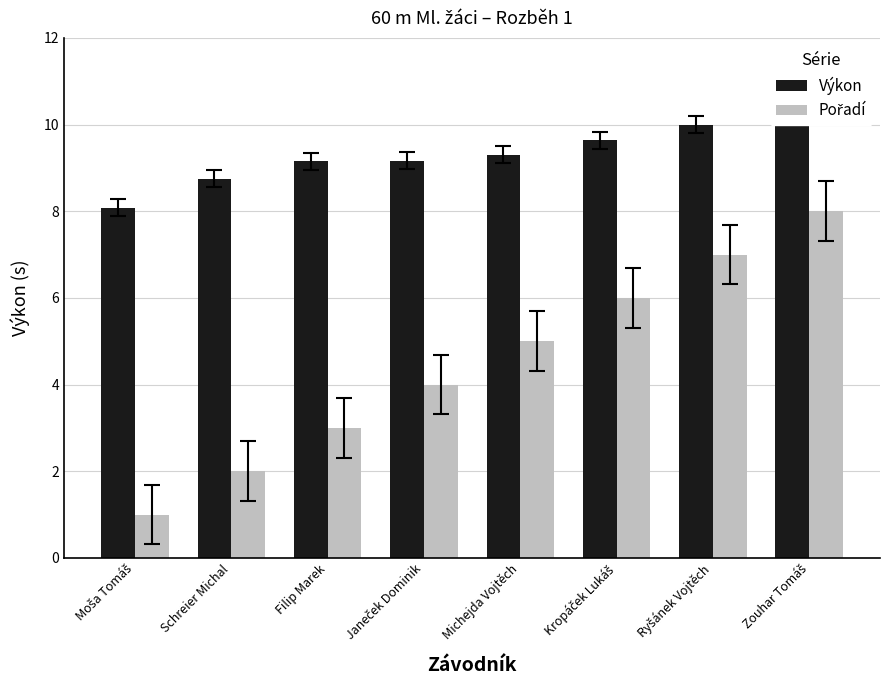

The Výkon series shows 15.3 at Kropáček Lukáš. True or false?

False